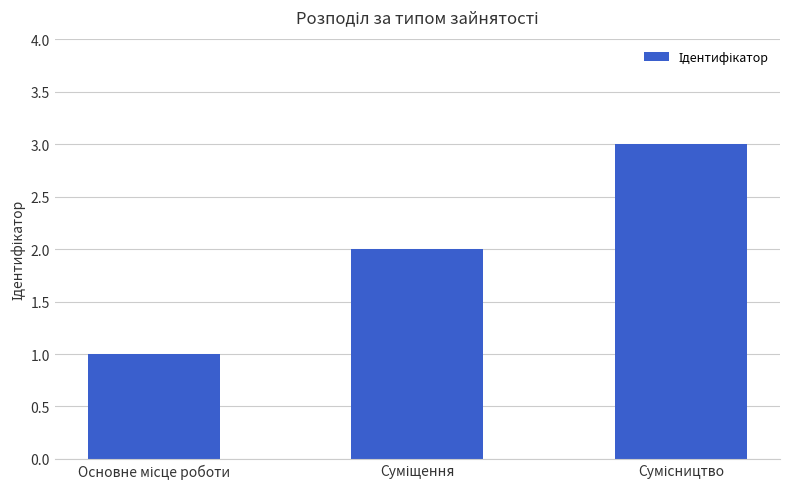

Count the number of categories in the chart.

3